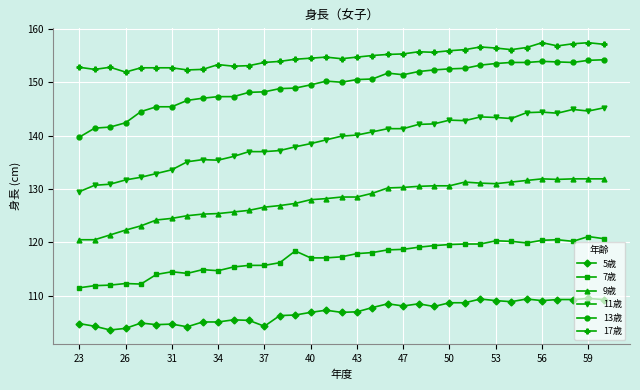

True or false: 7歳 and 13歳 intersect in this chart.

False